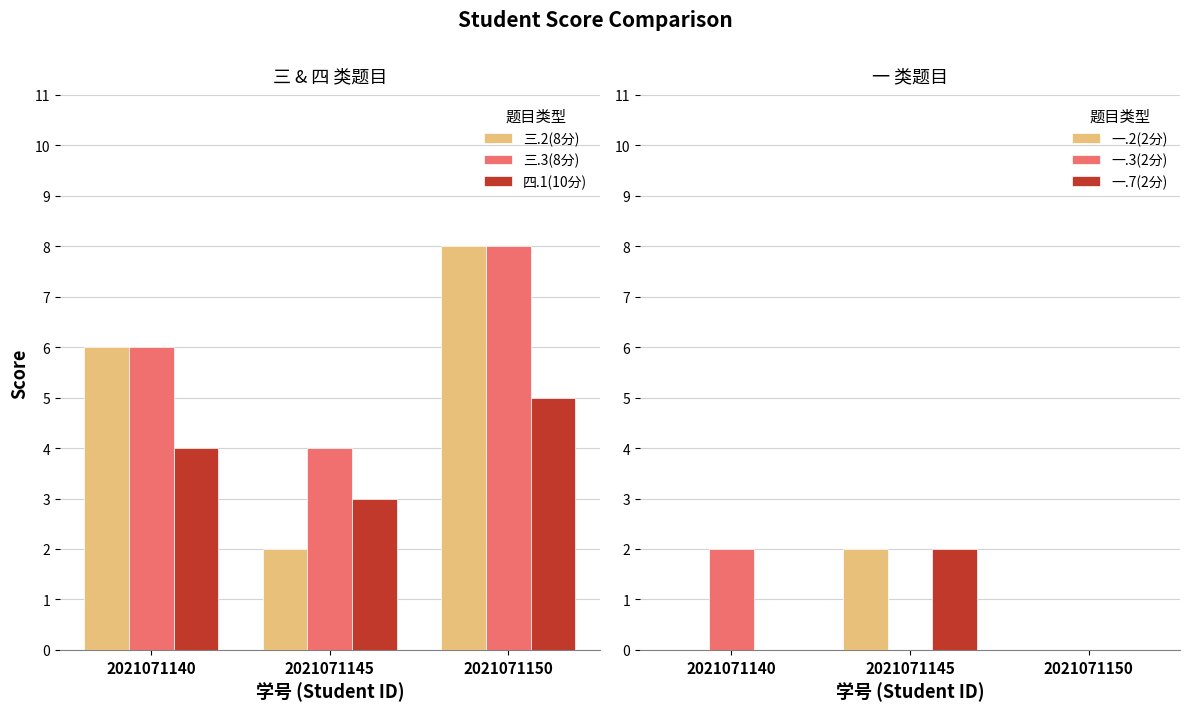

How many bars are there in total?

18